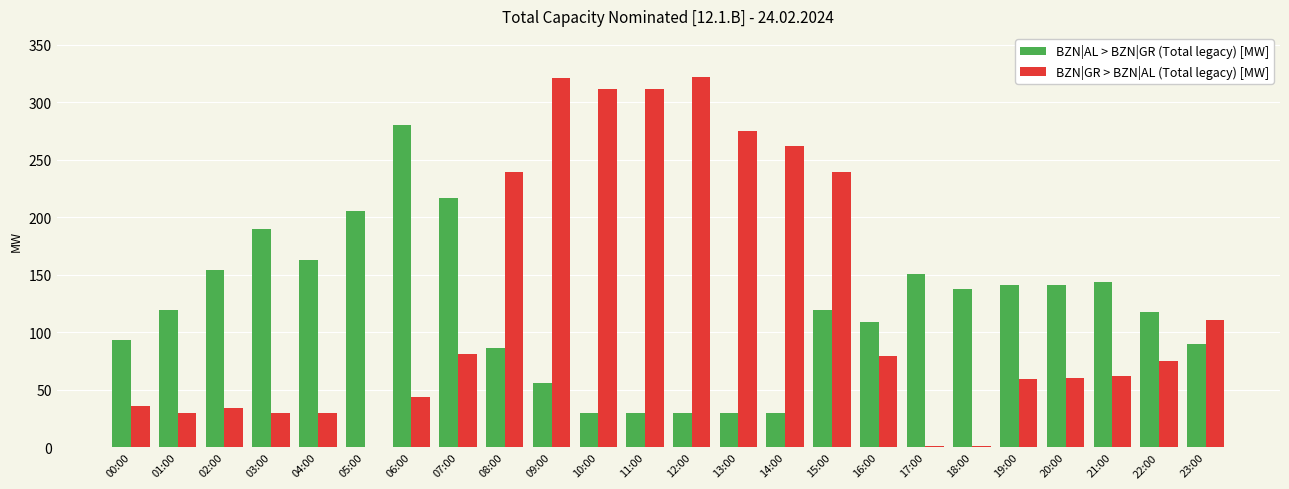

At which category is the sum across all series the highest?

09:00